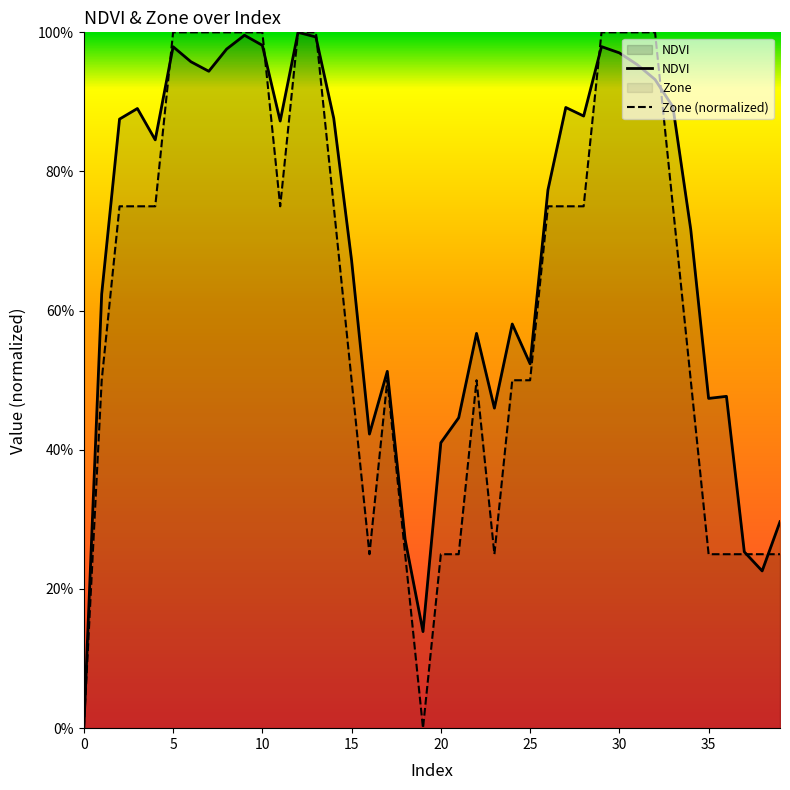

What is the difference between the Zone values at 24 and 3?

0.2